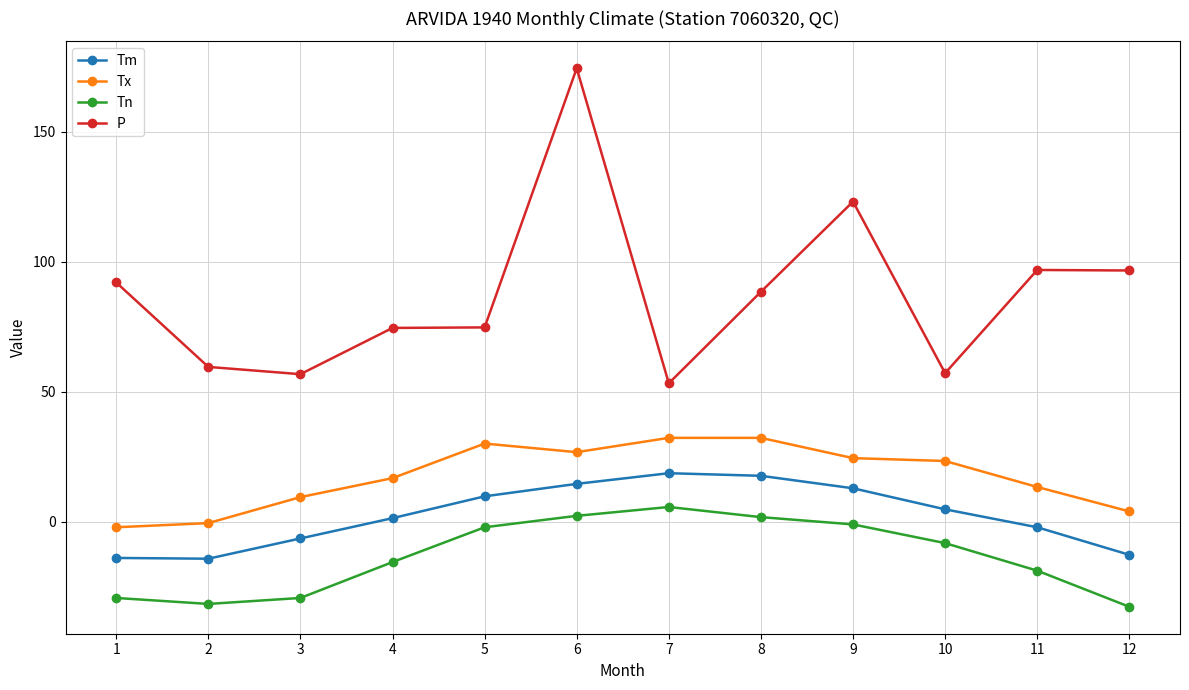

Between 10 and 11, which series saw the biggest shift?

P